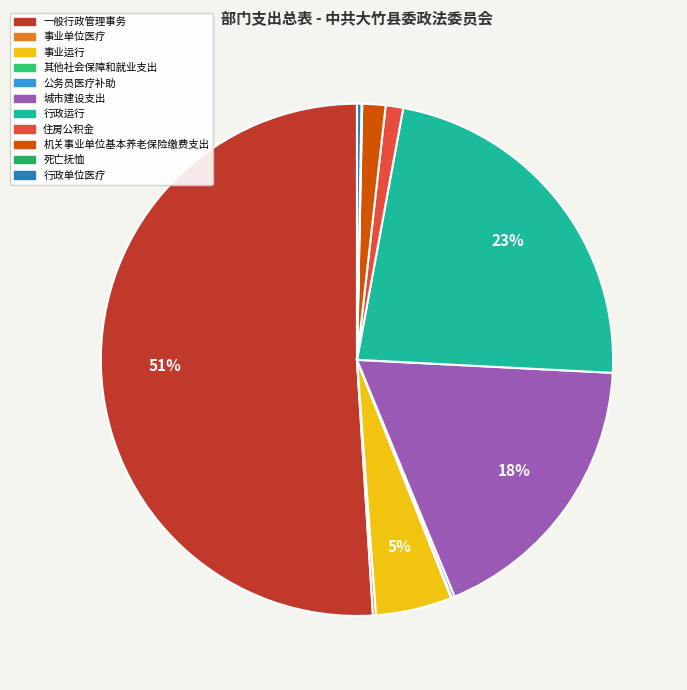

Do 住房公积金 and 公务员医疗补助 together represent more than half of the pie?

No